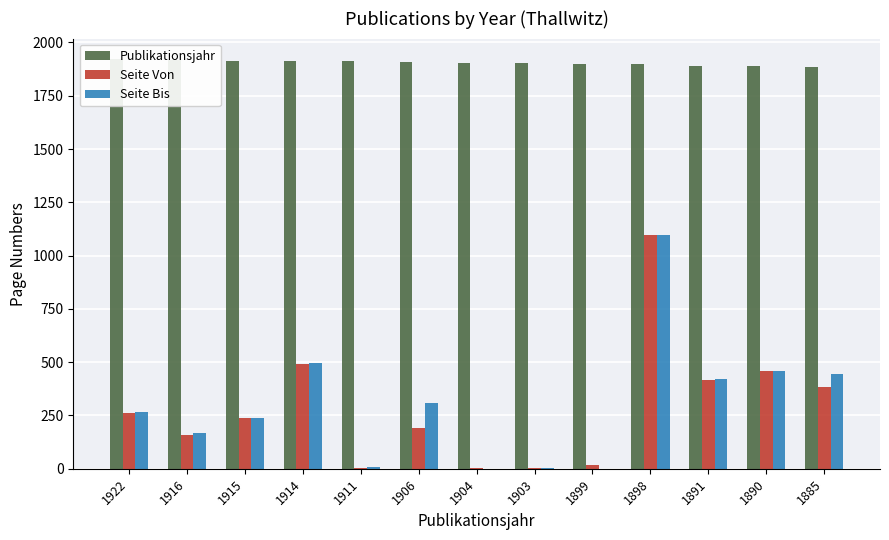

What is the average value of the Publikationsjahr series?

1904